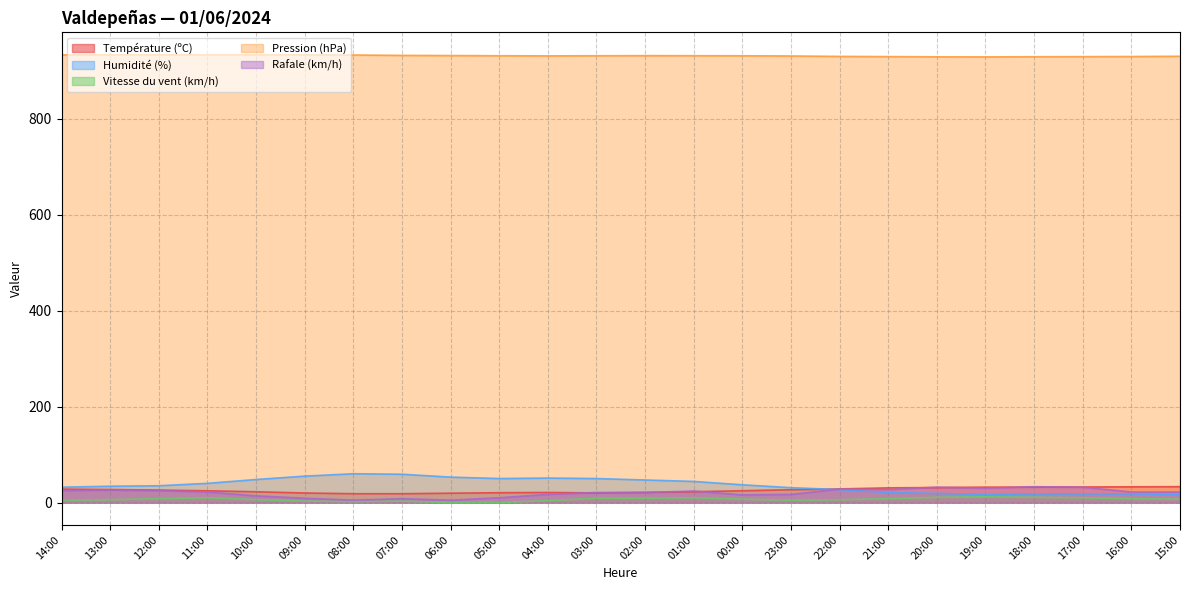

Between 09:00 and 00:00, which is larger?

00:00